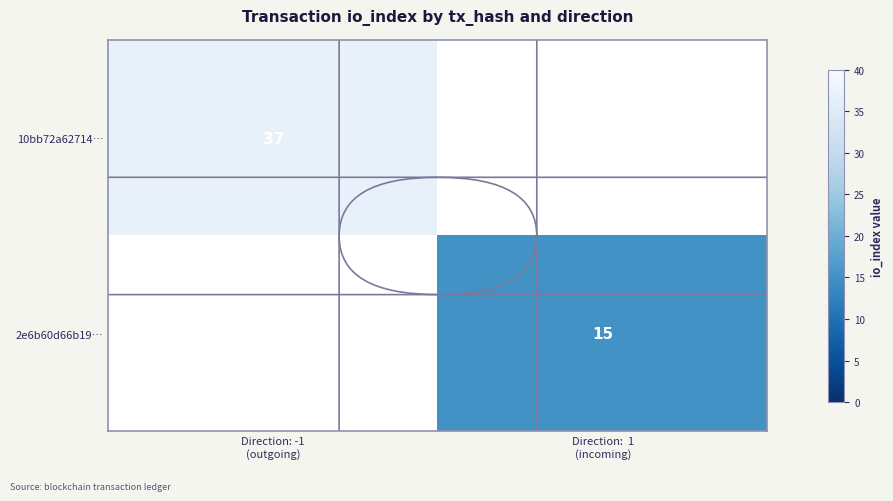

Which series has the widest spread of values?

10bb72a62714…